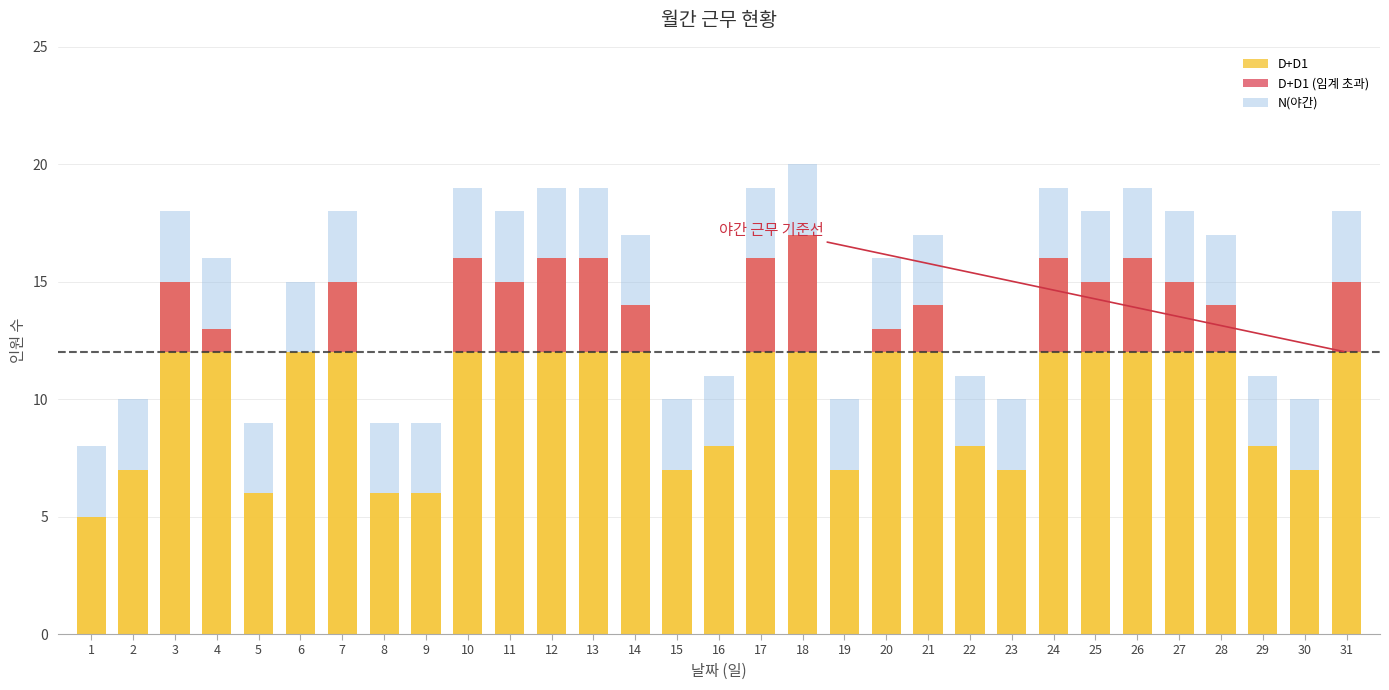

Which has a higher value, 2 or 18?

18